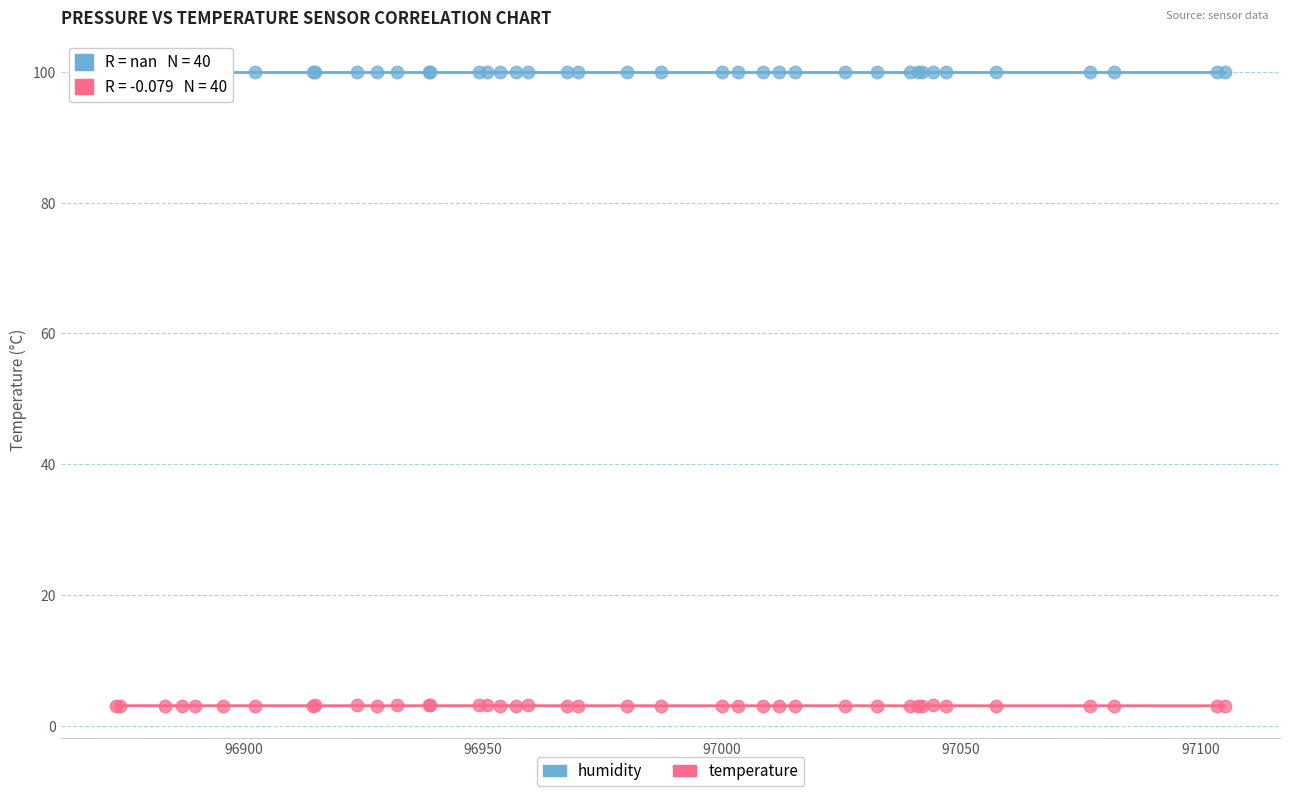

Which series reaches the maximum Y coordinate?

humidity